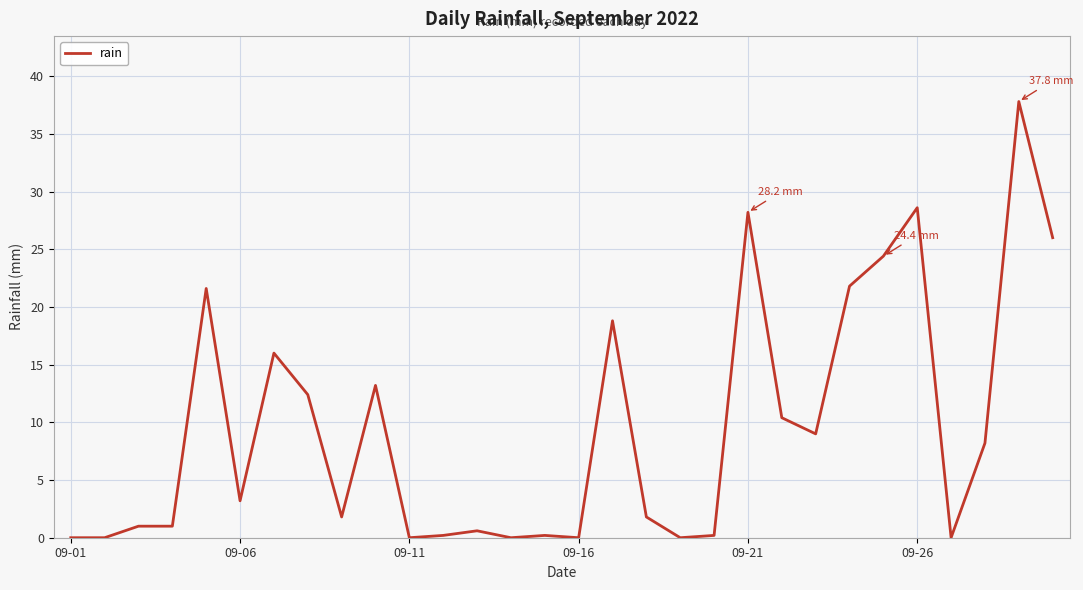

What is the difference between the maximum and minimum values?

37.8